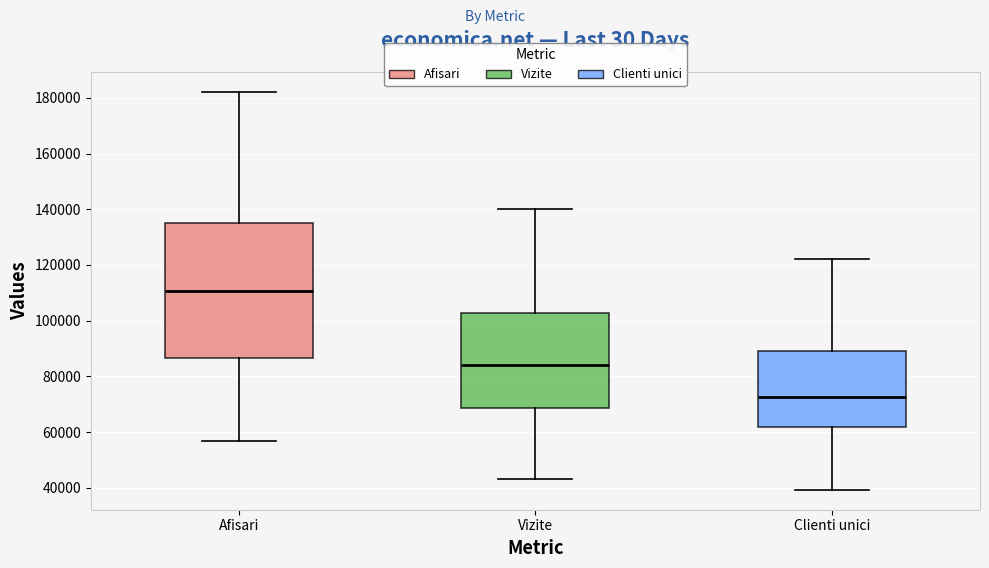

Which box has the highest median line?

Afisari